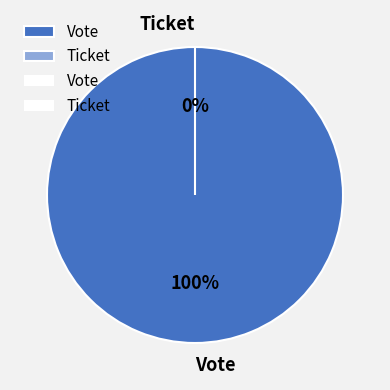

Which slice is the smallest?

Ticket